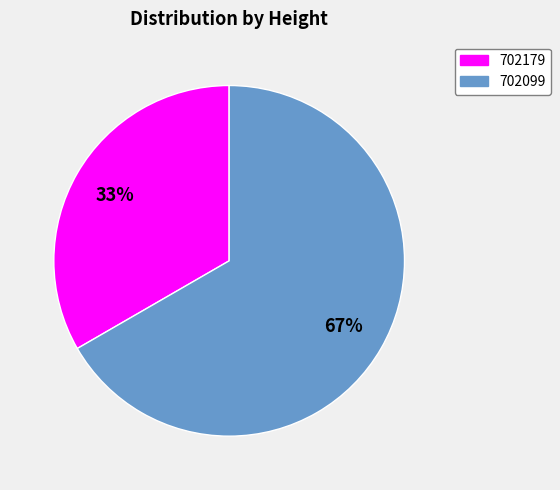

What is the majority slice?

702099